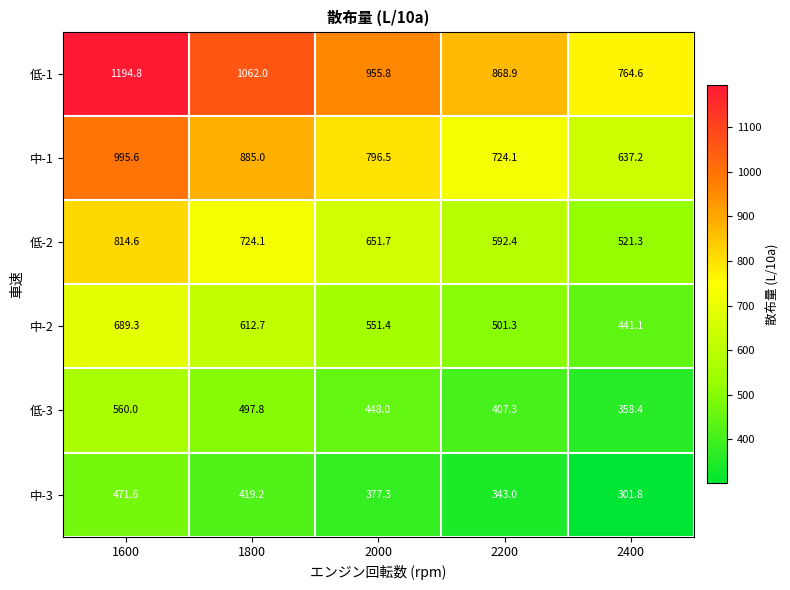

What is the maximum value for 低-3?

560.0